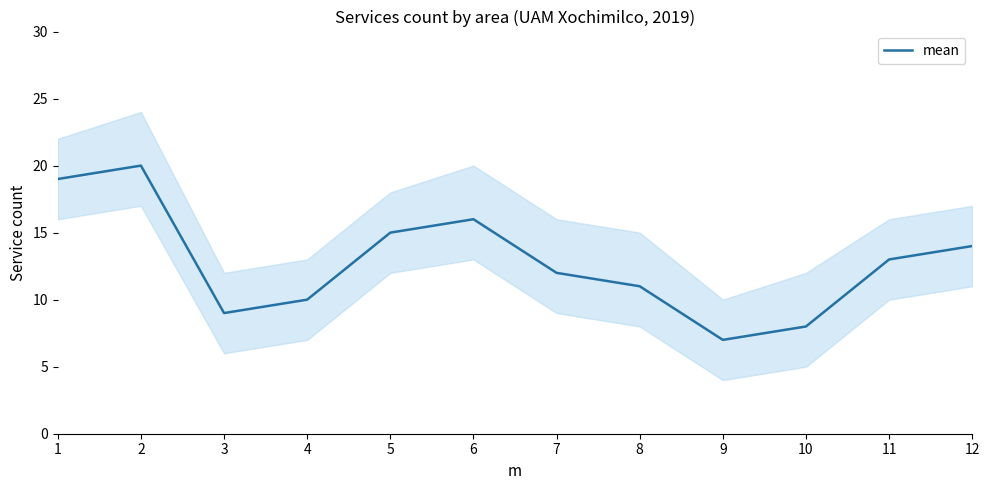

Reading left to right, list all the values displayed in this chart.

1=19	2=20	3=9	4=10	5=15	6=16	7=12	8=11	9=7	10=8	11=13	12=14